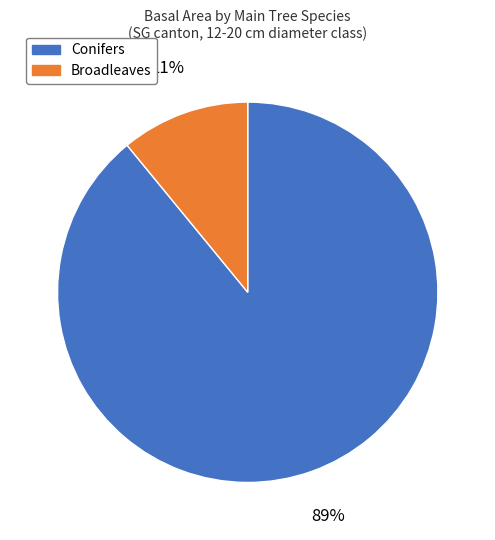

Combined, do Conifers and Broadleaves account for over 50%?

Yes